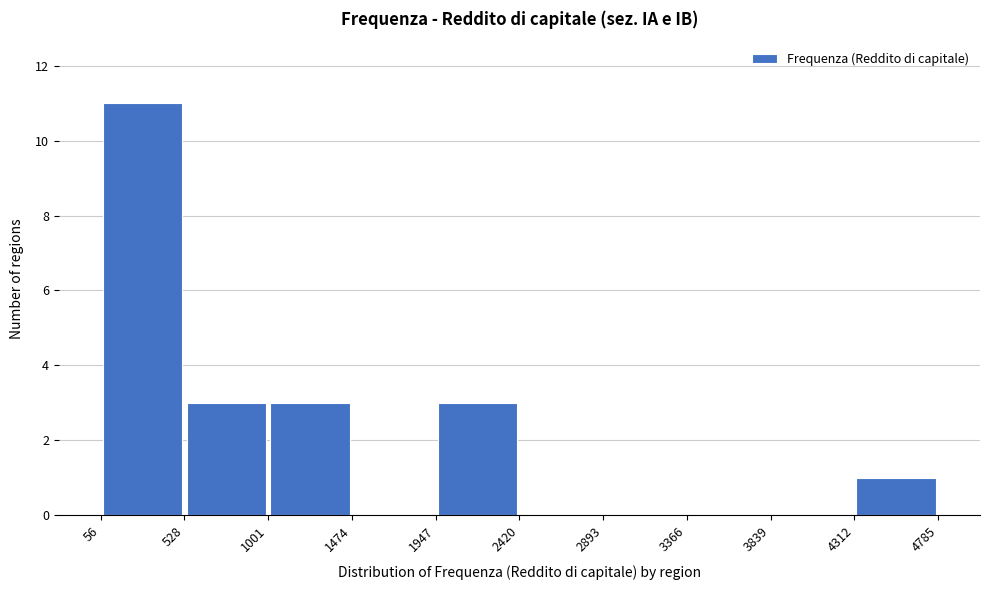

Reading left to right, list every bar in this chart as the range it spans on the x-axis followed by its height. The values are not printed on the chart, so give them approximately, as read against the axis.

56 to 528: 11
528 to 1001: 3
1001 to 1474: 3
1474 to 1947: 0
1947 to 2420: 3
2420 to 2893: 0
2893 to 3366: 0
3366 to 3839: 0
3839 to 4312: 0
4312 to 4785: 1